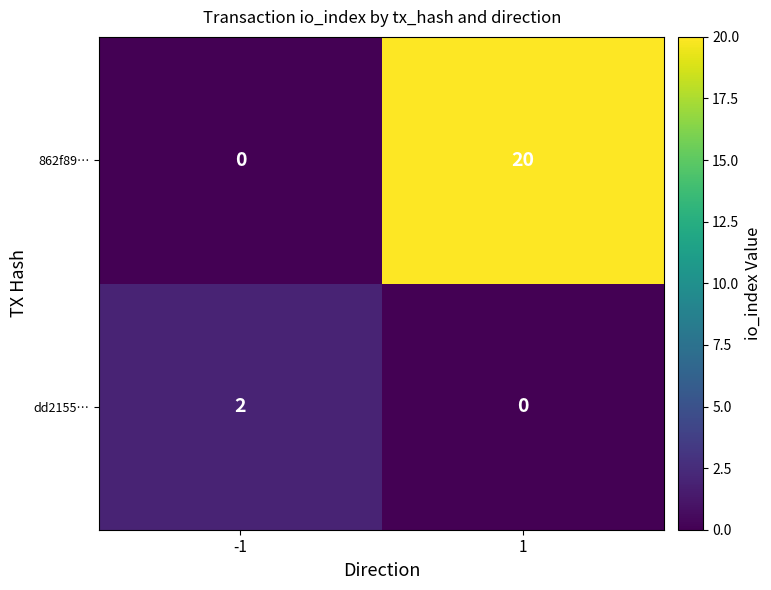

Which series changed the most between -1 and 1?

862f89…